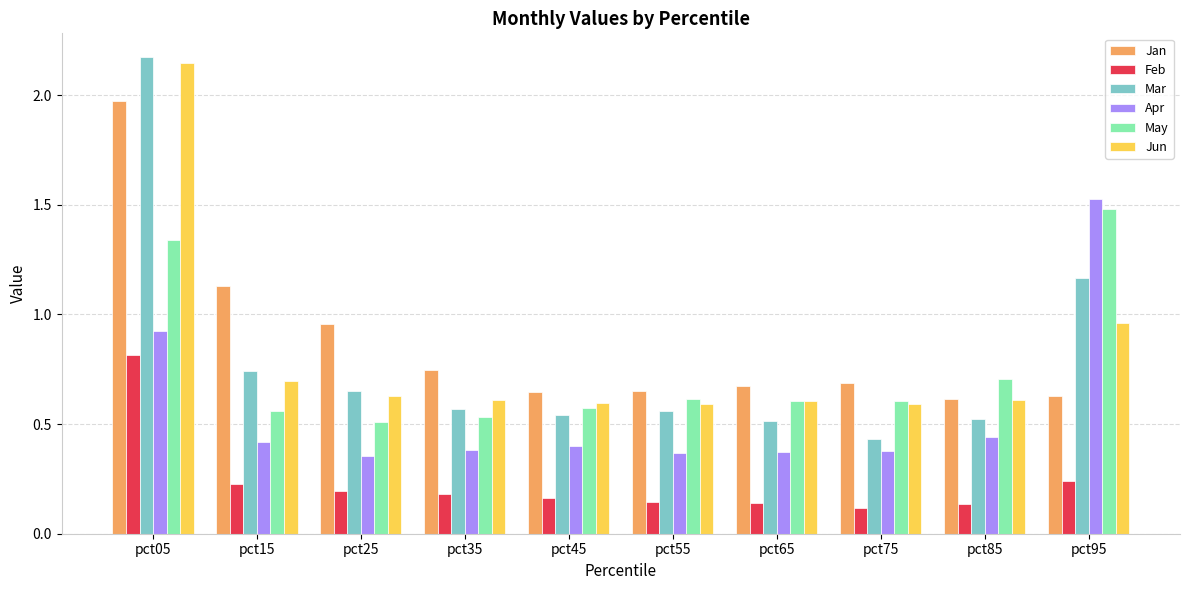

Which series has the largest range (max minus min)?

Mar